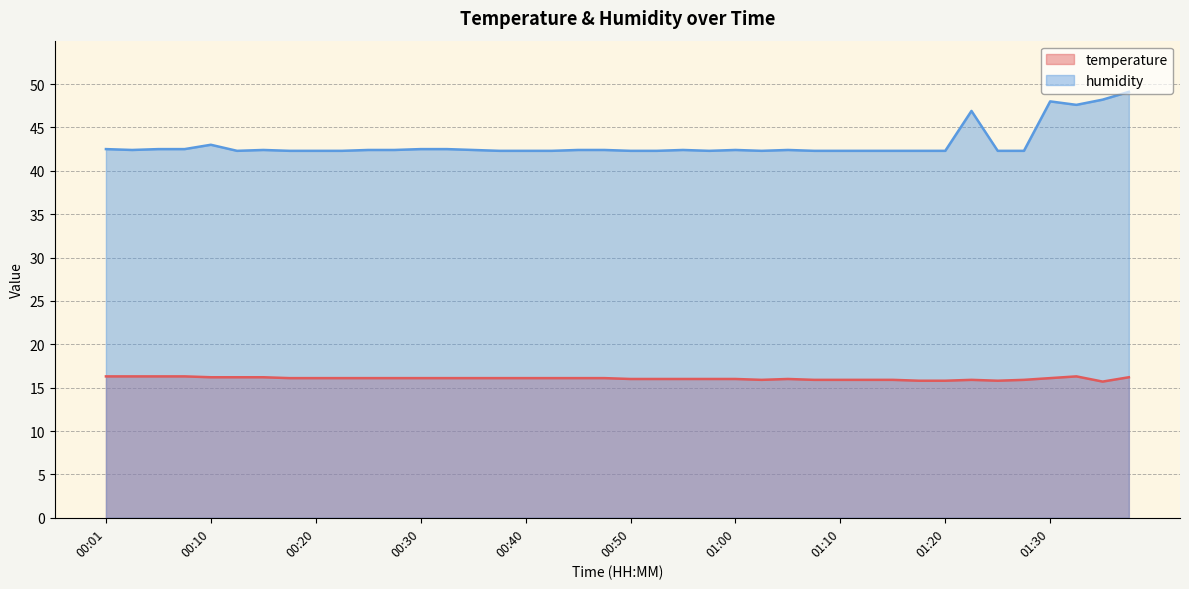

Which series changed the most between 00:35 and 01:28?

temperature